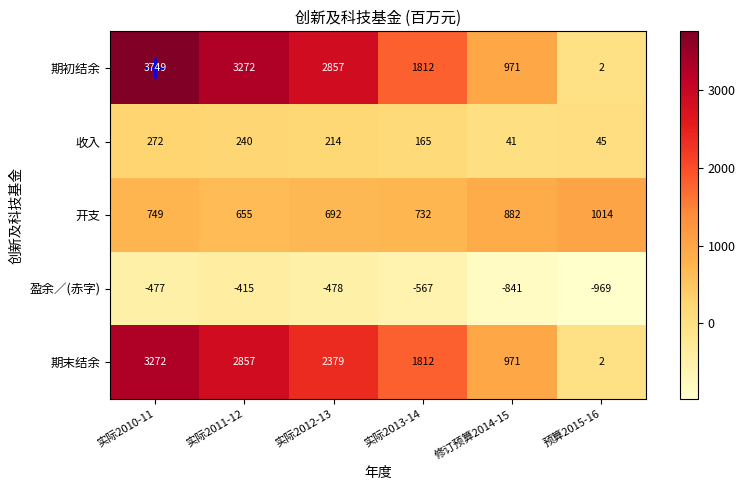

How many series are shown in this chart?

5